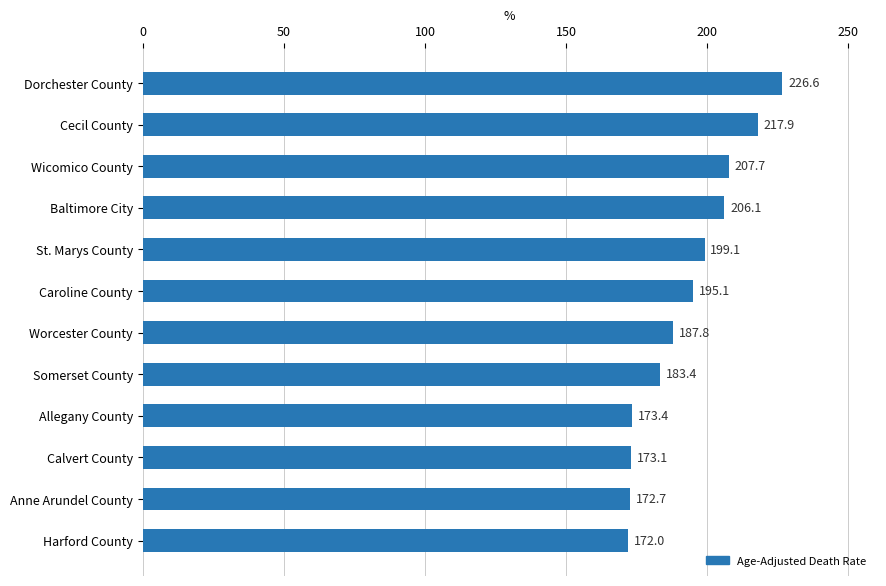

What is the value of the 5th bar from the top?

199.1